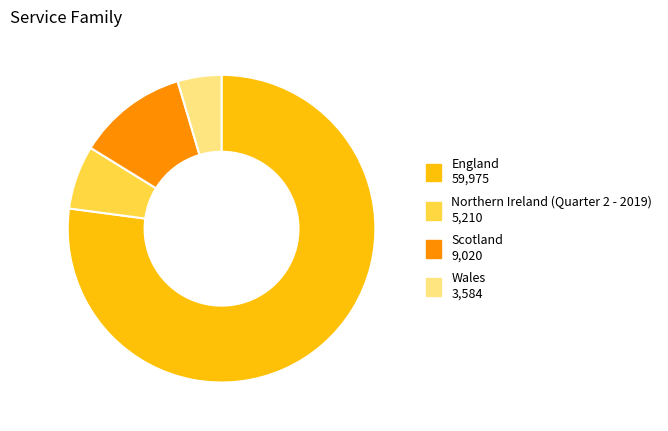

Does Wales represent more than half of the total?

No